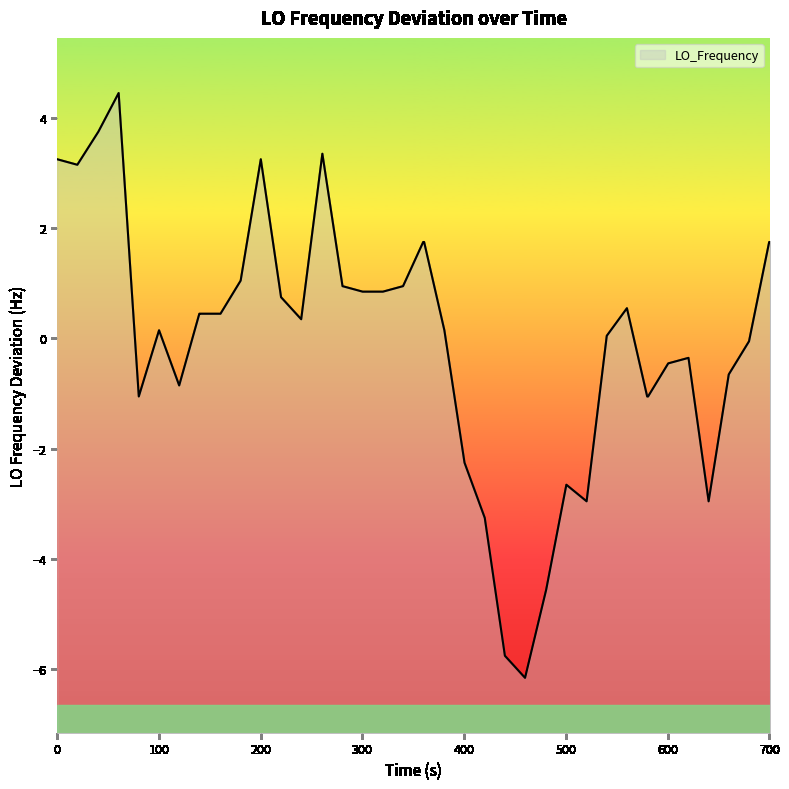

How many negative values are there?

16